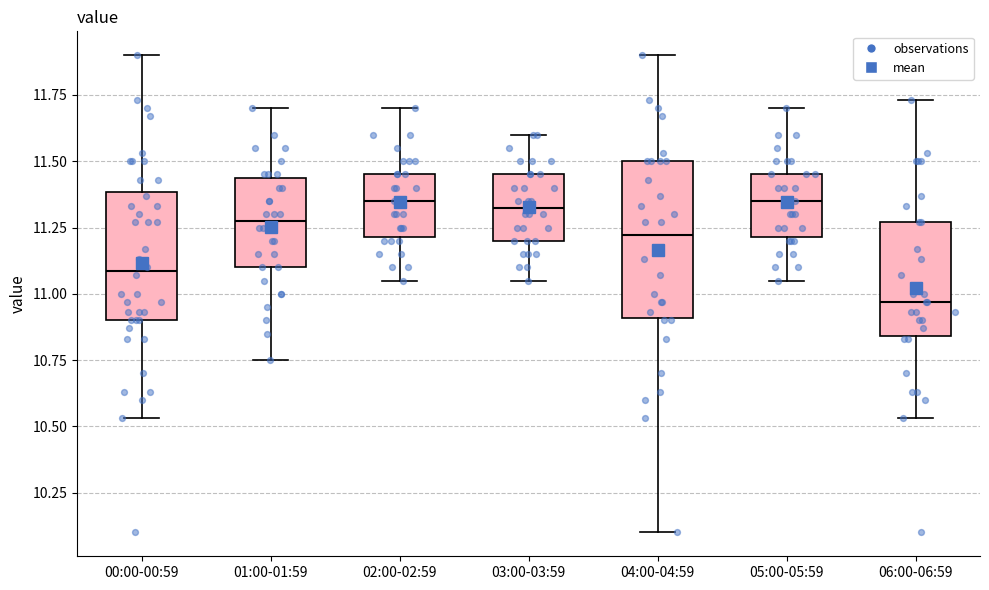

Which box is the tallest, from its lower edge to its upper edge?

04:00-04:59